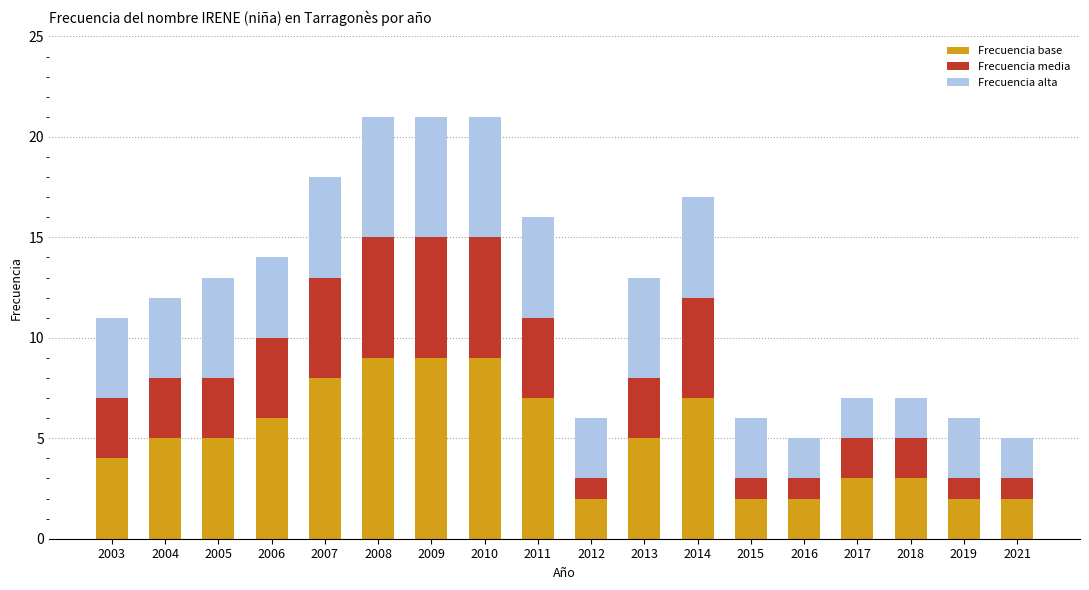

What is the difference between the maximum and minimum values in the Frecuencia base series?

7